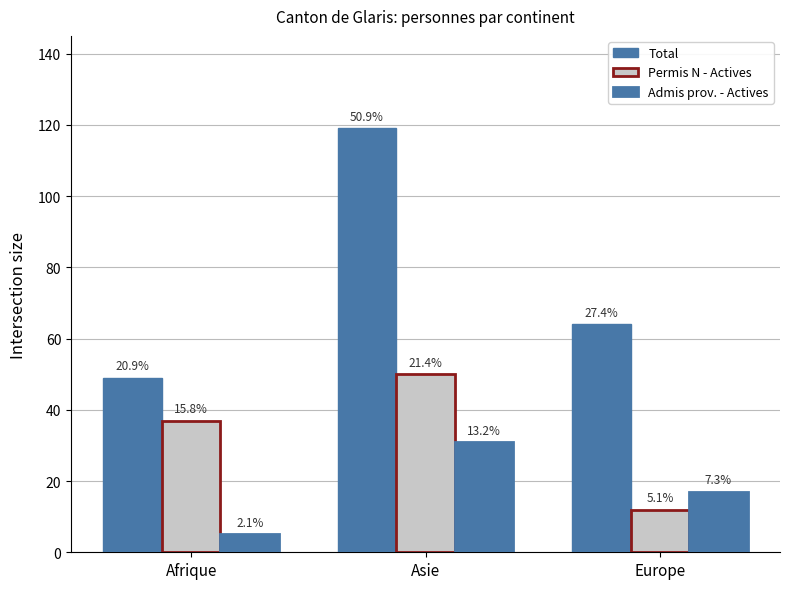

Where is Admis prov. - Actives nearest to the value 18?

Europe